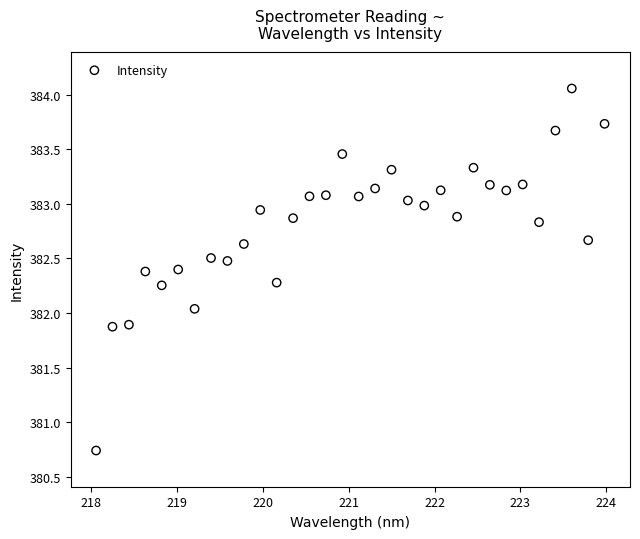

What is the range of X values (max minus min)?

5.9